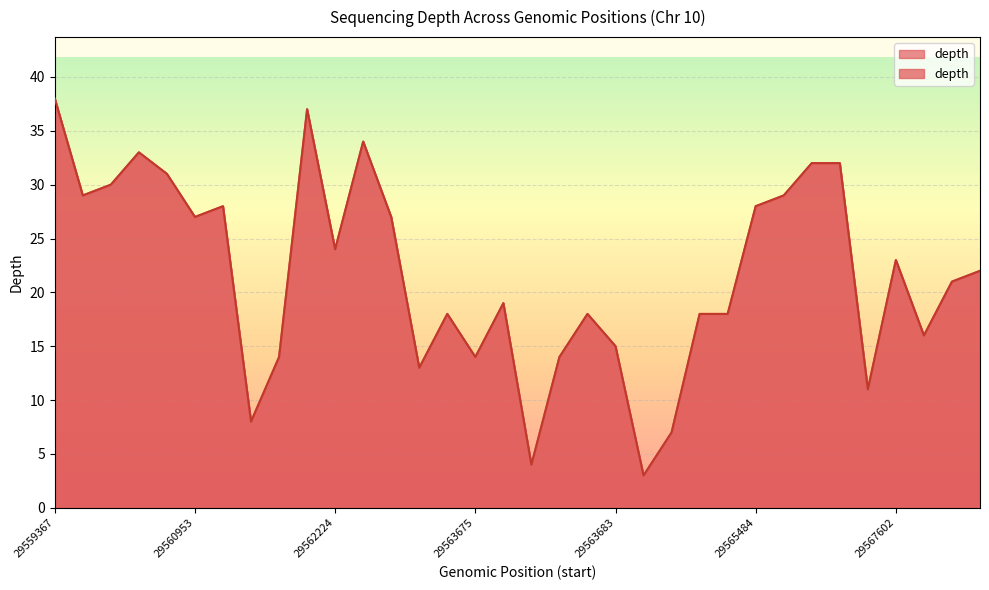

List the labels in order of value, largest first.

29559367, 29562187, 29562548, 29560350, 29566648, 29567197, 29560894, 29559562, 29559448, 29566395, 29560958, 29565484, 29560953, 29562558, 29562224, 29567602, 29568141, 29568106, 29562933, 29563416, 29563398, 29565412, 29565413, 29567682, 29563683, 29561956, 29563675, 29563054, 29563026, 29567489, 29561838, 29564699, 29563228, 29564100